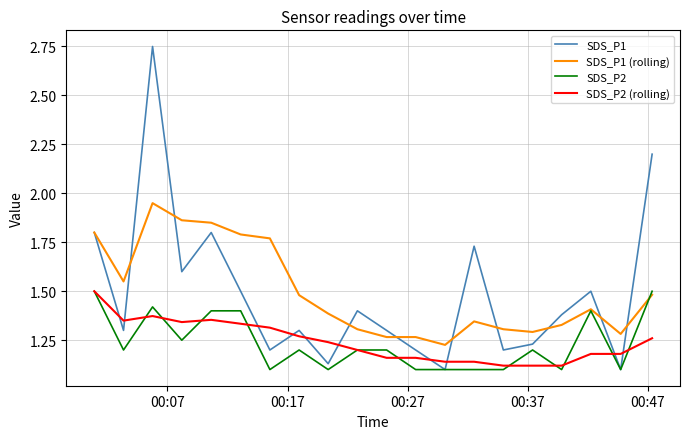

Which series ends up on top after the final intersection of SDS_P1 (rolling) and SDS_P1?

SDS_P1